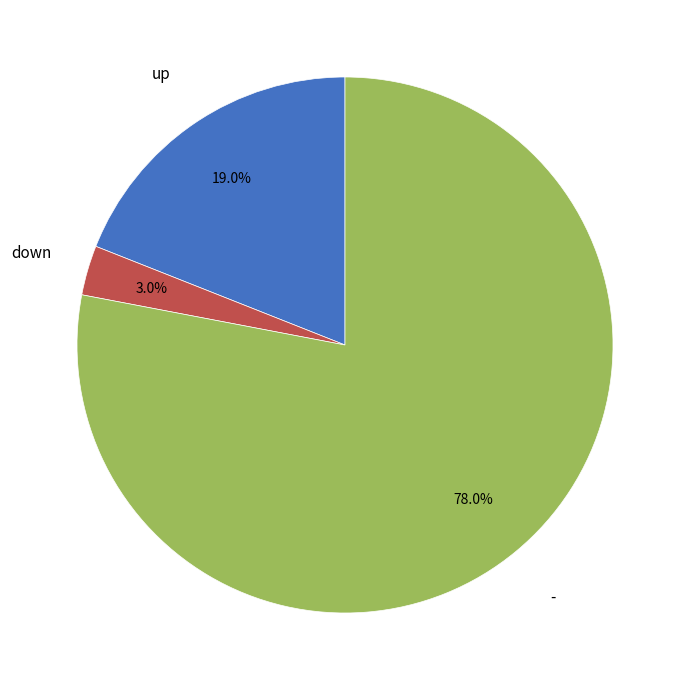

To the nearest percent, what portion does down represent?

3%